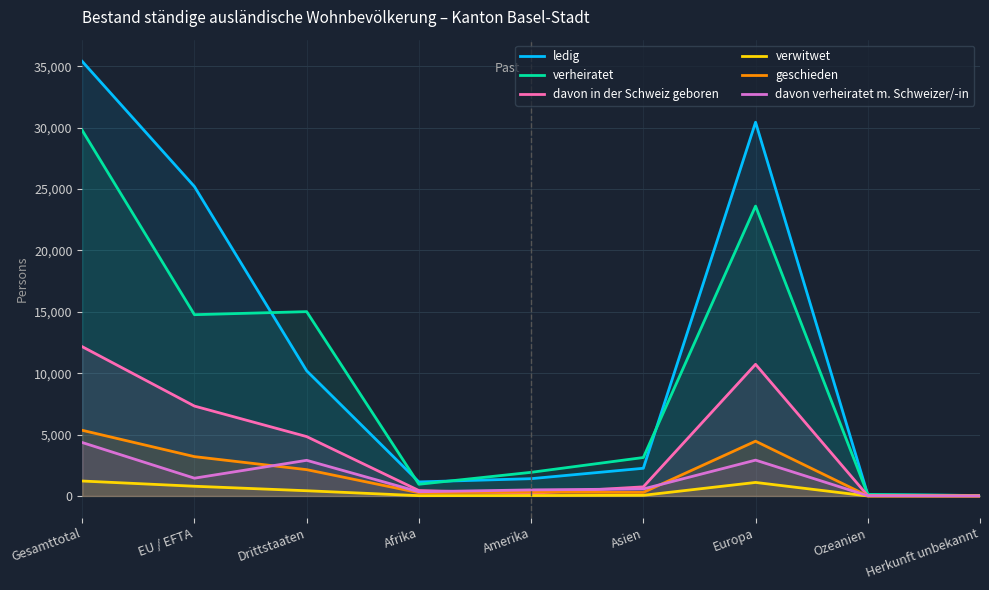

True or false: davon verheiratet m. Schweizer/-in has a value of 343 at Afrika.

True